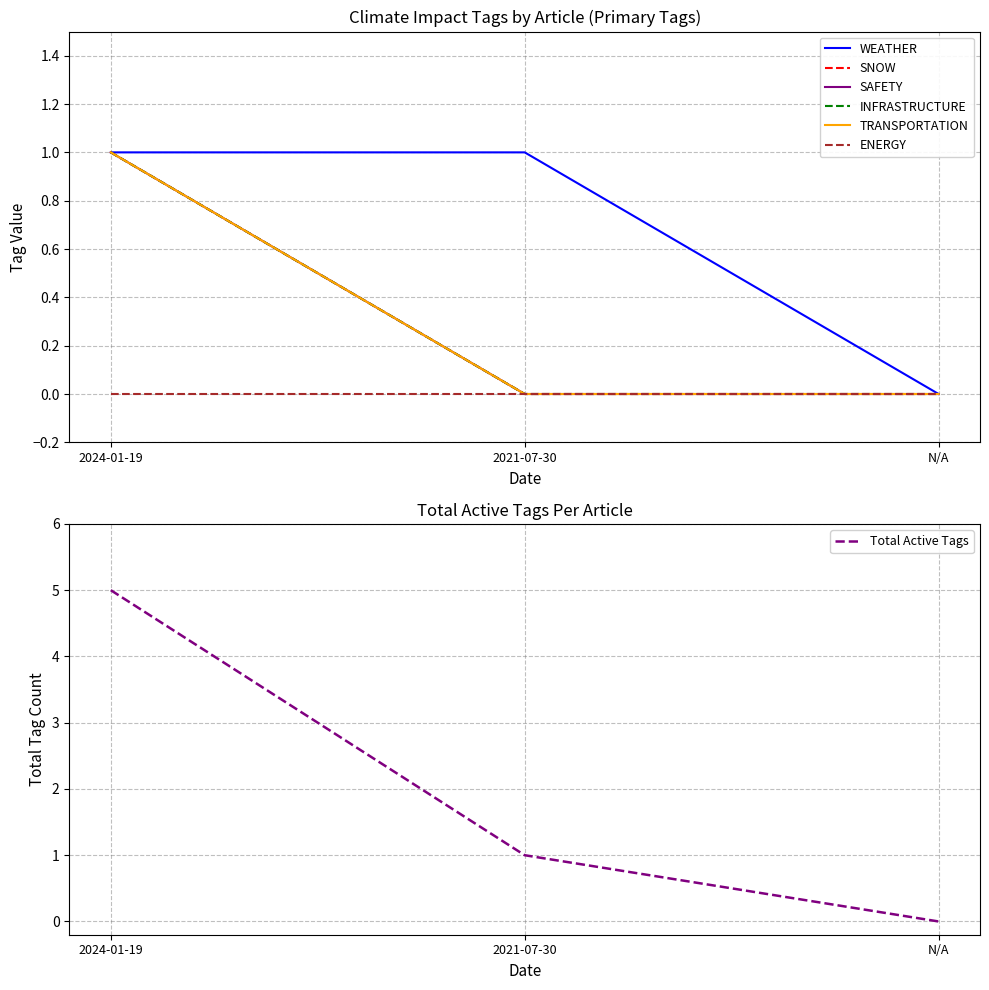

At which category is the sum across all series the highest?

2024-01-19